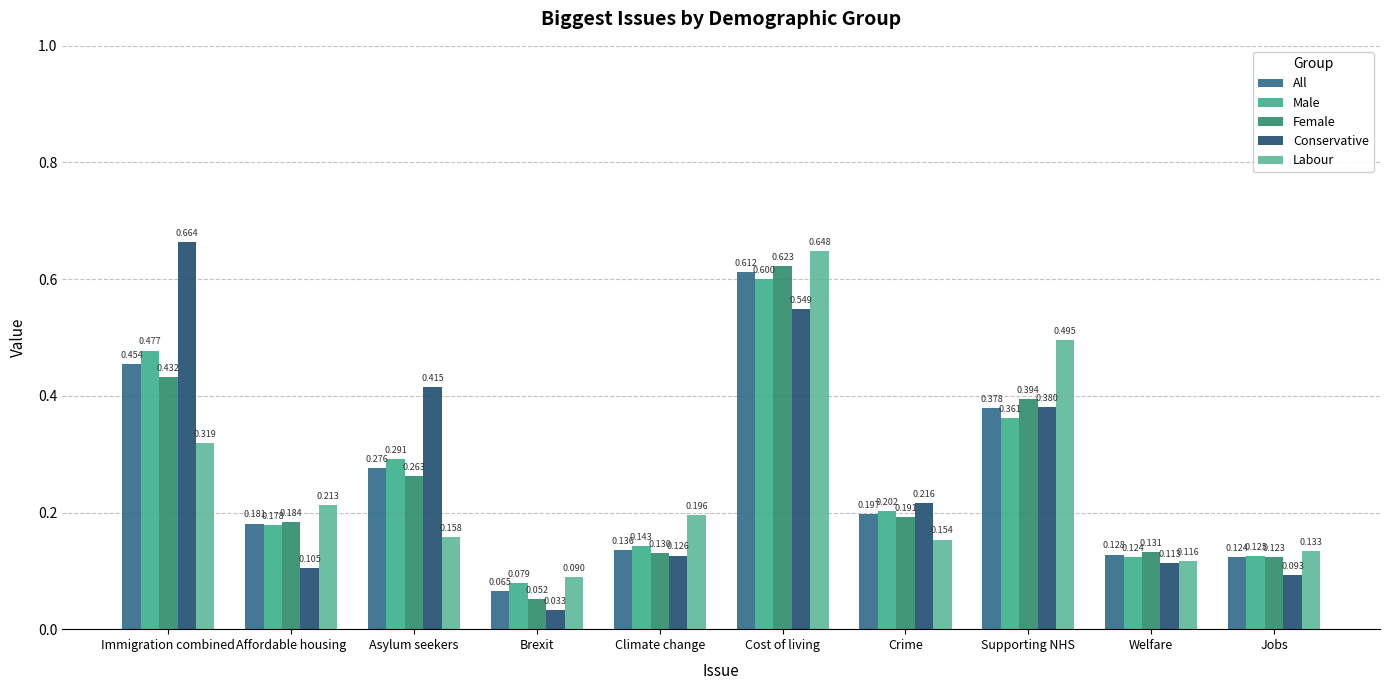

What is the label of the 10th bar from the left?

Jobs